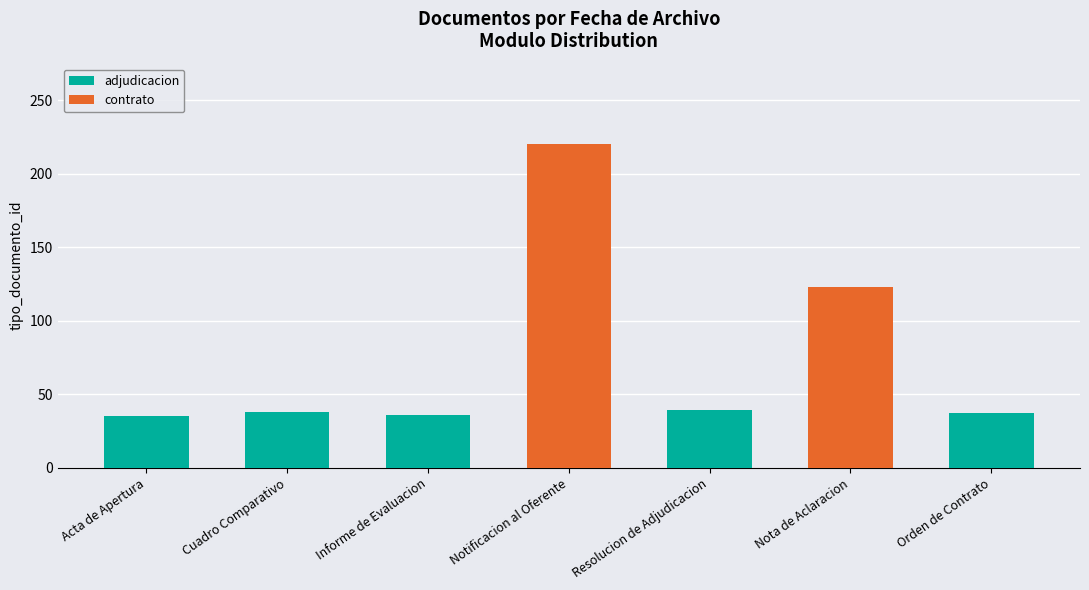

Are the bars horizontal?

No